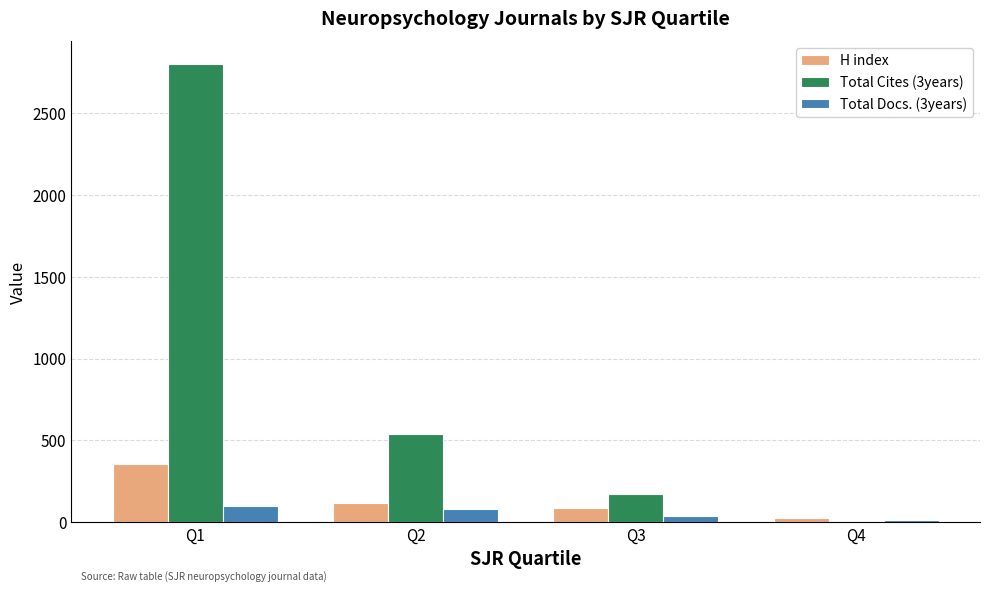

Reading right to left, what are all the values shown in this chart?

H index: 28	86	115	358
Total Cites (3years): 6	174	540	2799
Total Docs. (3years): 15	35	78	101